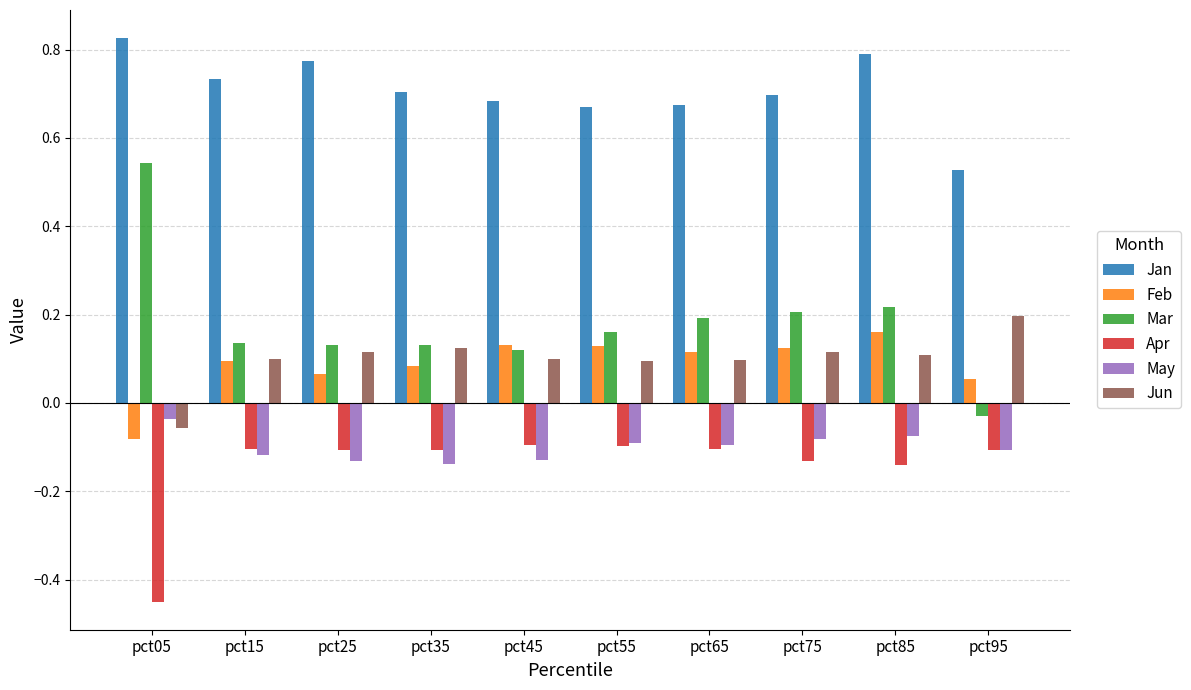

Where does the Feb series first go above 0?

pct15